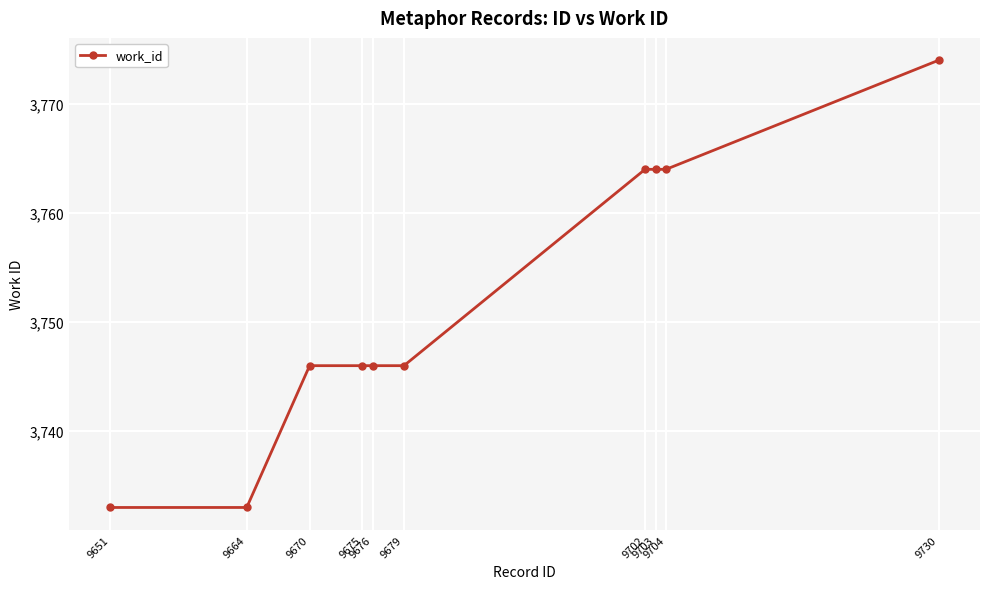

Count the number of data series in this chart.

1